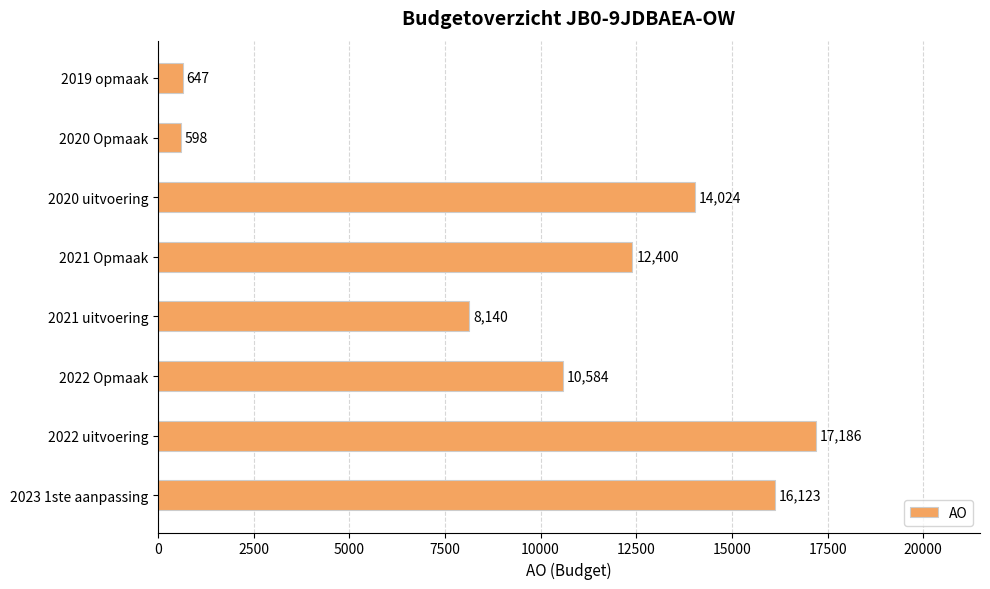

Count the number of data series in this chart.

1